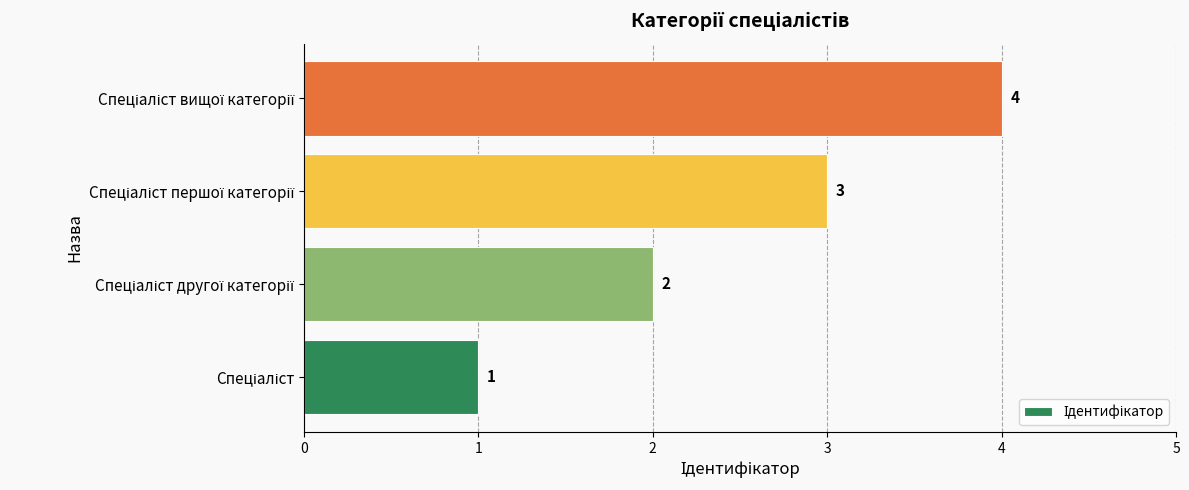

What is the maximum value shown in the chart?

4